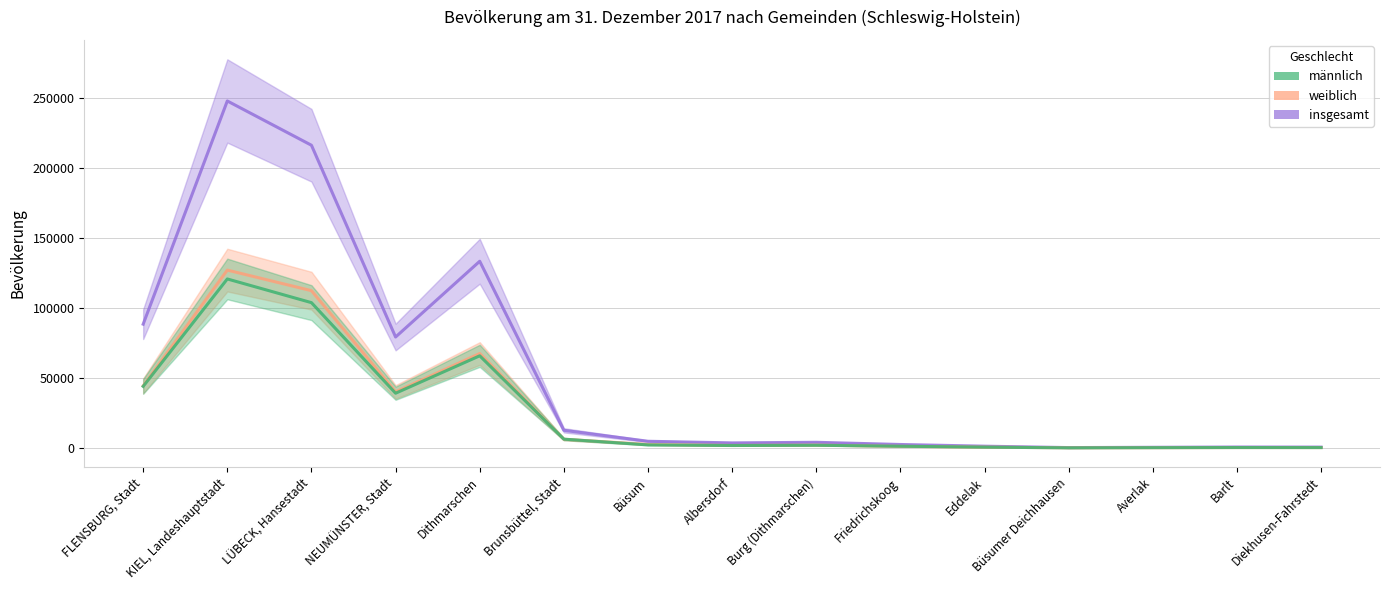

Count the number of categories in the chart.

15